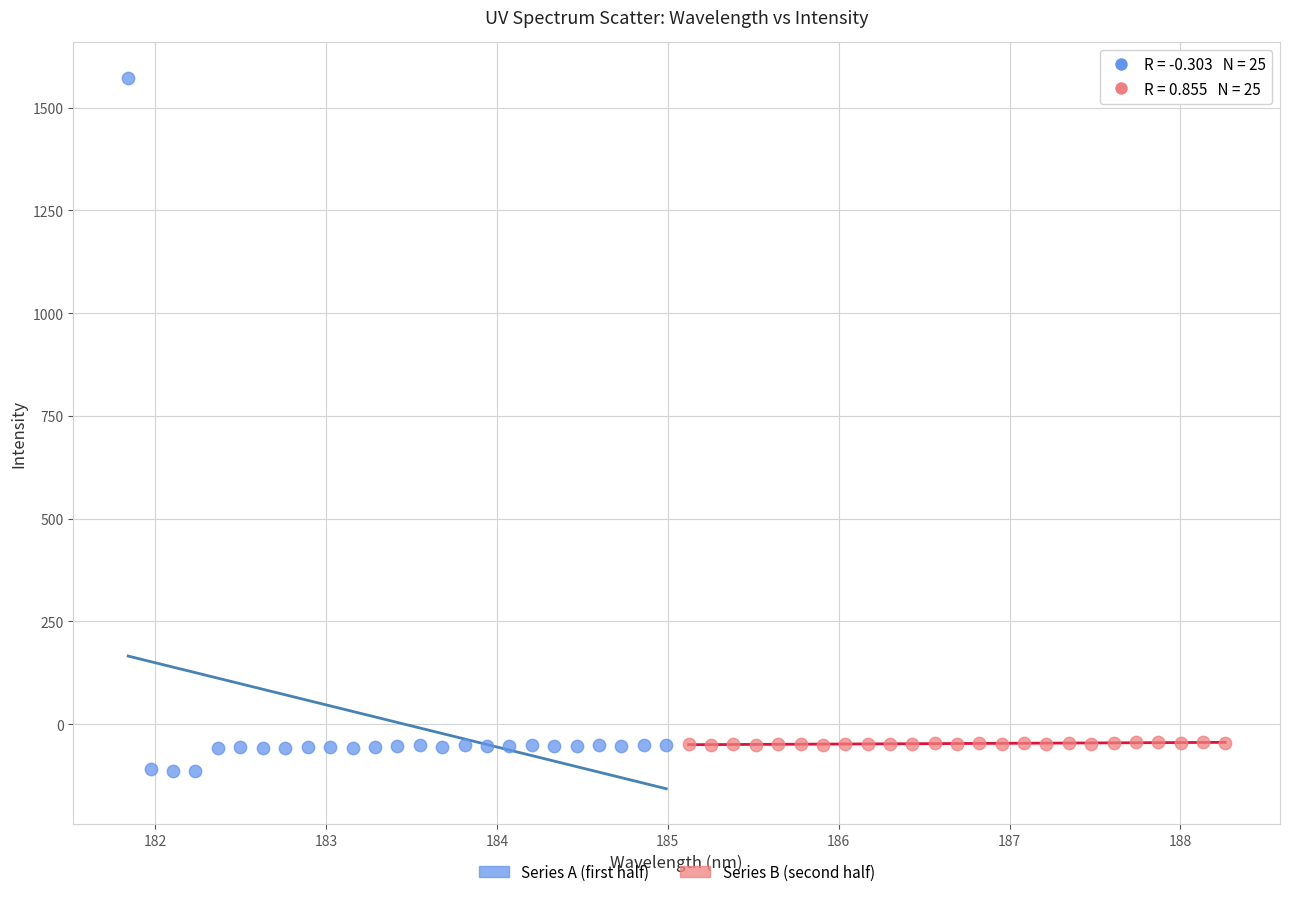

Which series reaches the maximum Y coordinate?

Series A (first half)